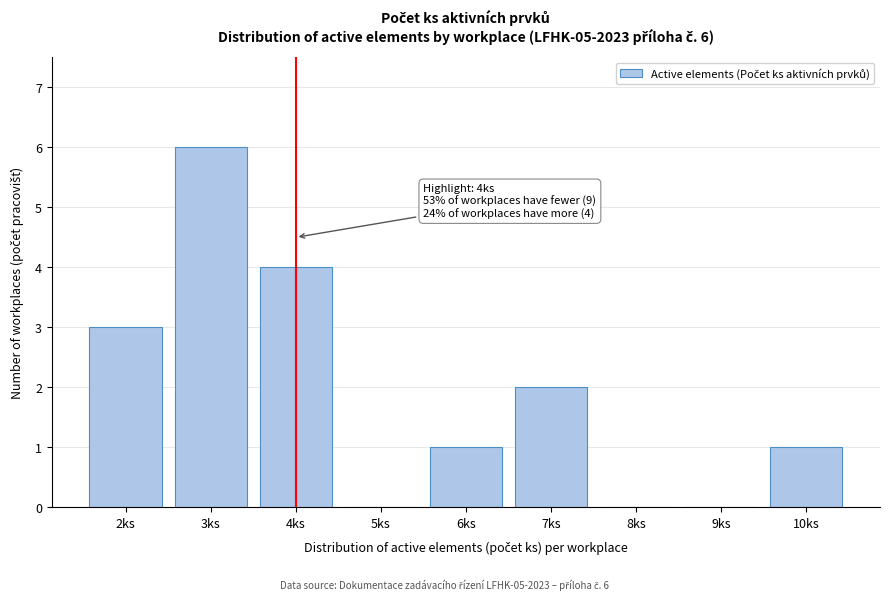

Reading left to right, extract all data points from this chart.

2ks=3	3ks=6	4ks=4	5ks=0	6ks=1	7ks=2	8ks=0	9ks=0	10ks=1